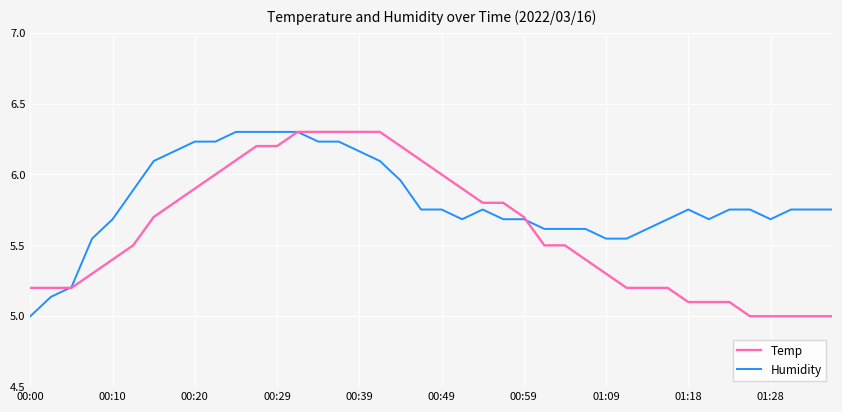

Count the number of data series in this chart.

2